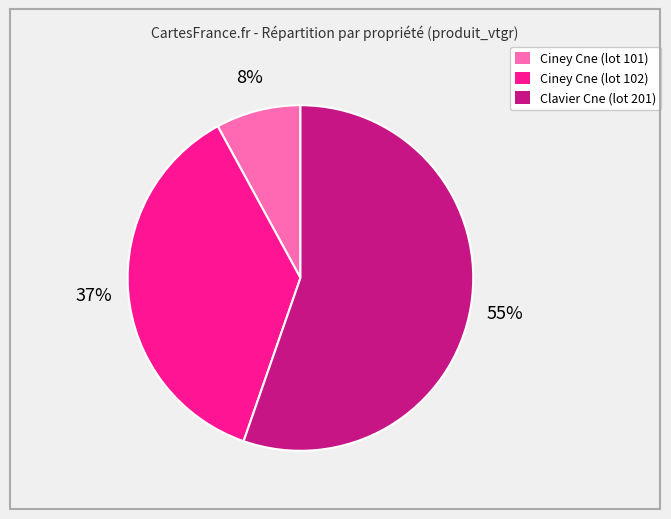

To the nearest percent, what is the difference between the largest and smallest slice percentages?

47%